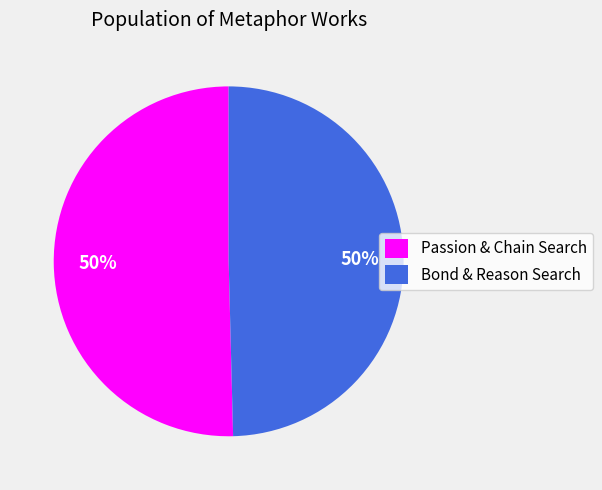

Count the number of slices in the pie.

2